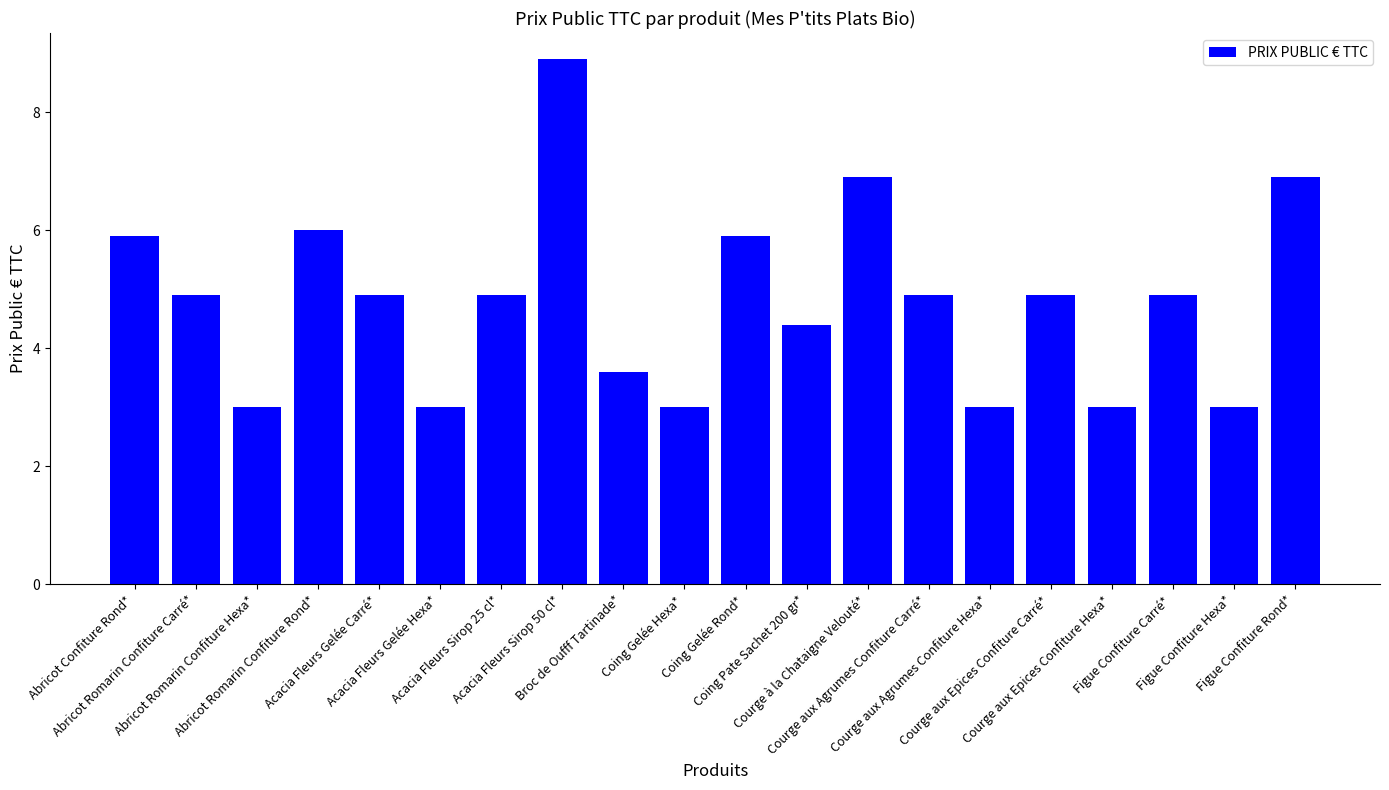

The chart shows a value of 9.4 at Coing Gelée Rond*. True or false?

False